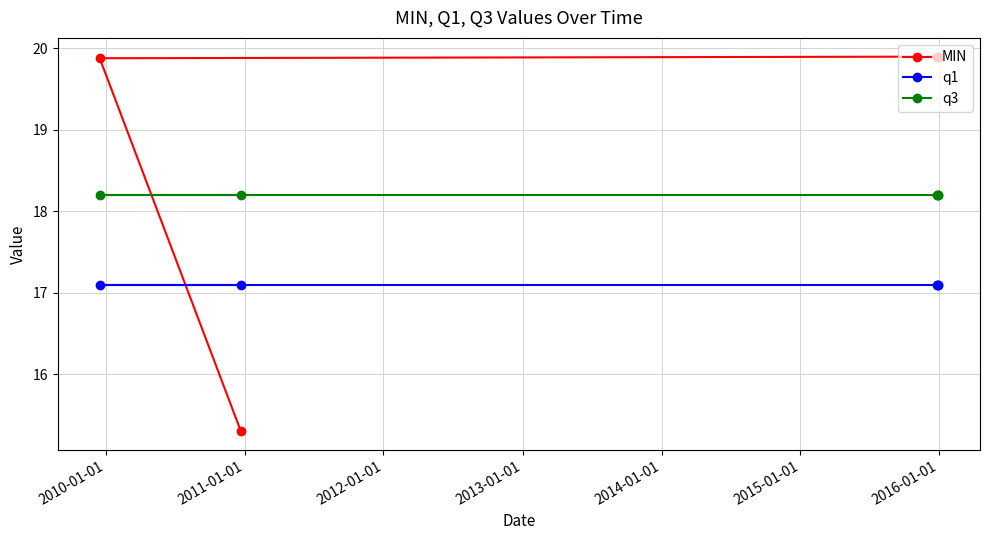

Does the chart display data point markers on the line(s)?

Yes